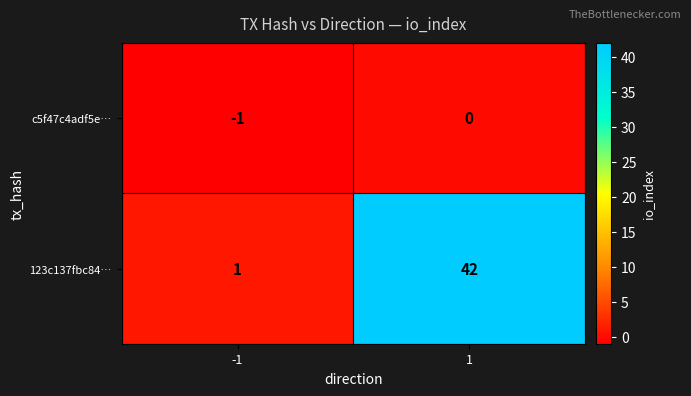

How many distinct data groups are displayed?

2